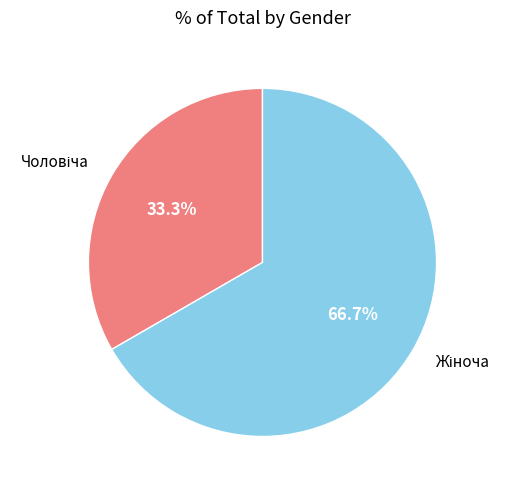

Is there any slice that represents more than half of the pie?

Yes